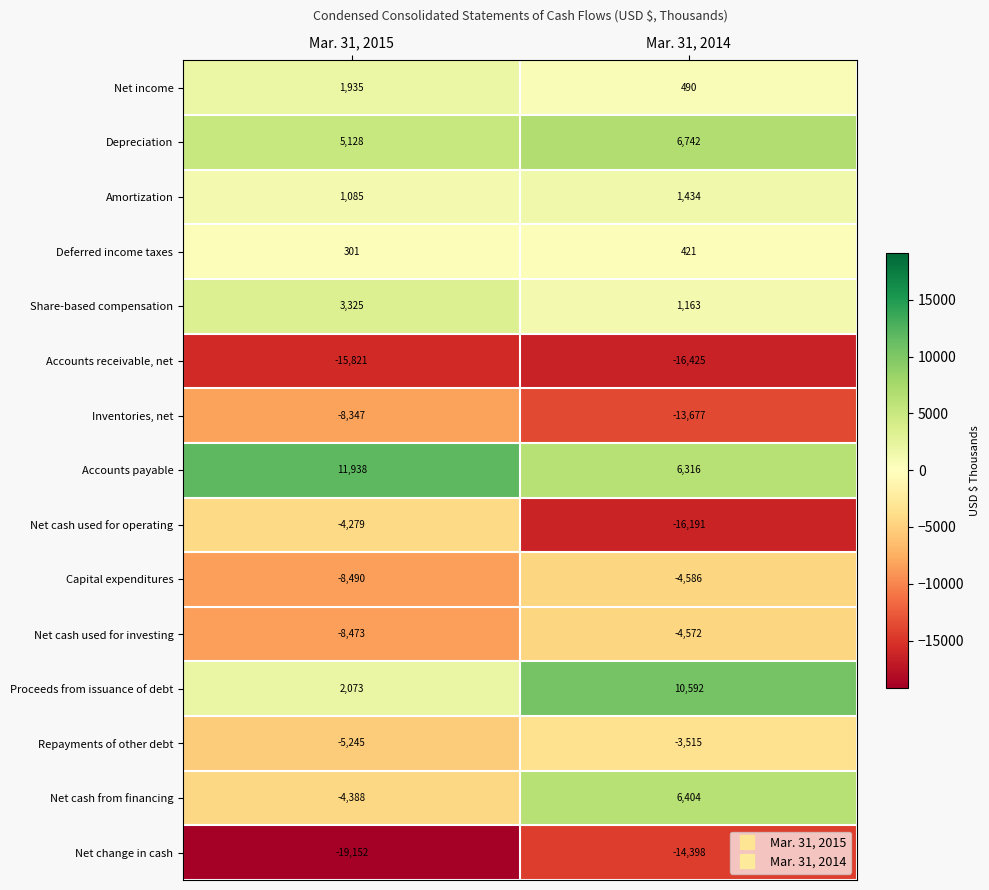

What is the difference between the Accounts receivable, net values at Mar. 31, 2015 and Mar. 31, 2014?

604